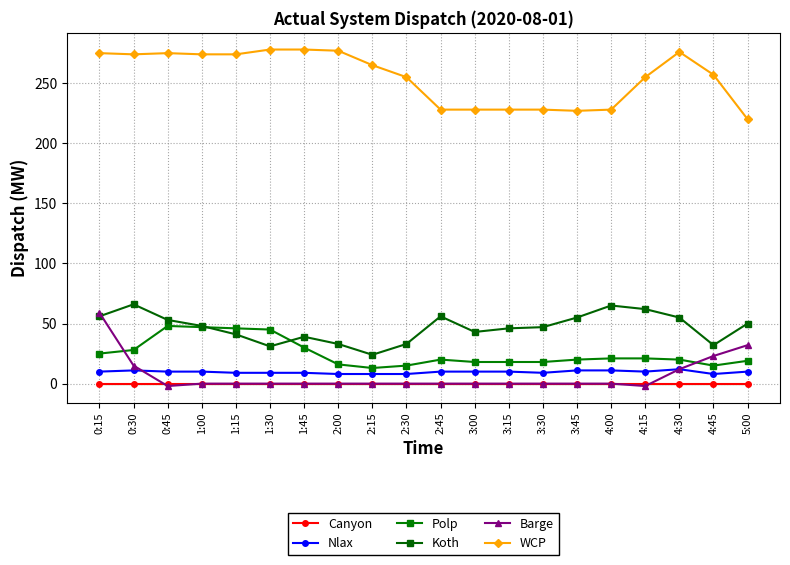

What position from the left is 0:45?

3